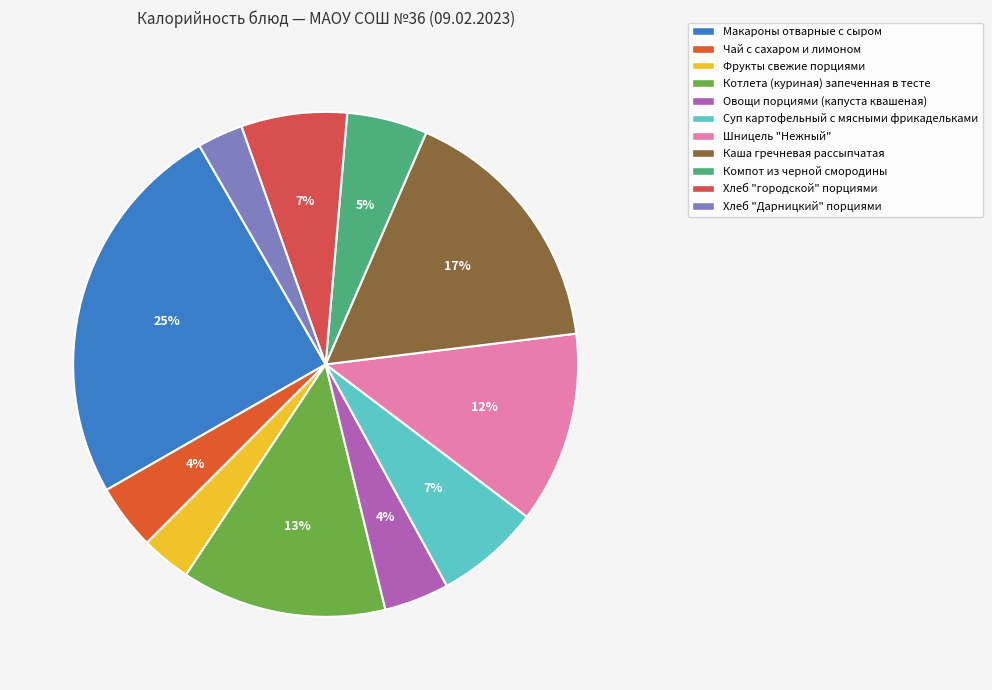

How many segments does this pie chart have?

11